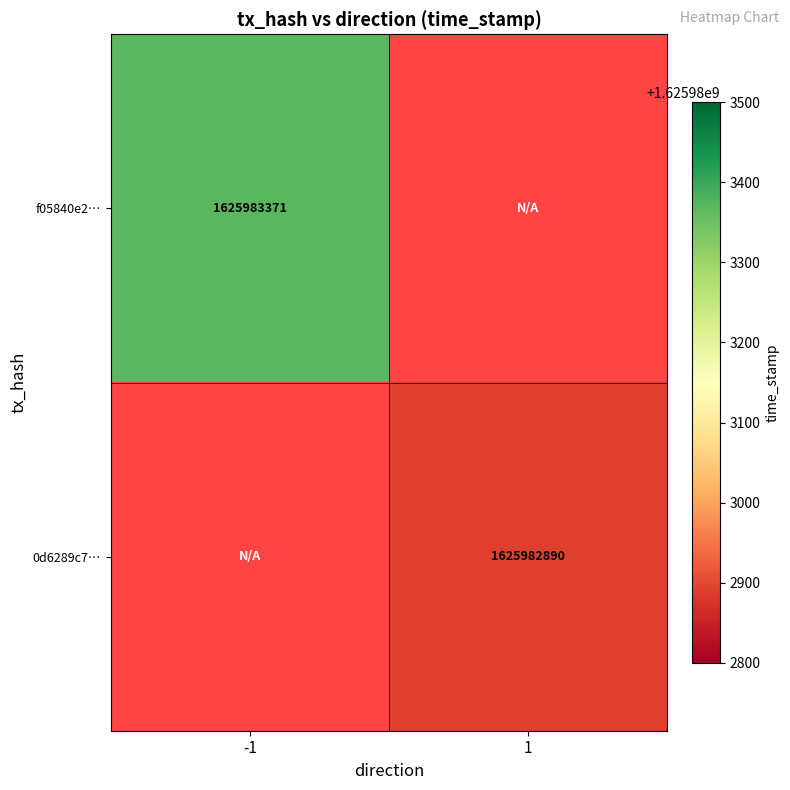

Rank the series at time_stamp from lowest to highest value.

0d6289c758deaba56311c9154703fcbb2828e32, f05840e2bf0326cca728a3d0544bee8281f98ab